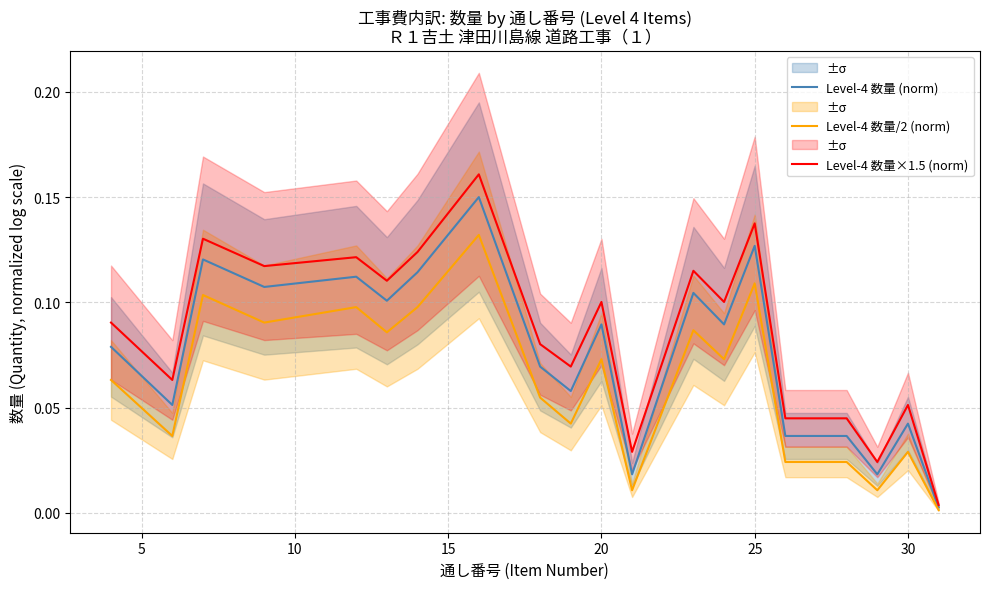

The Level-4 数量×1.5 (norm) series shows 0.0 at 30. True or false?

False